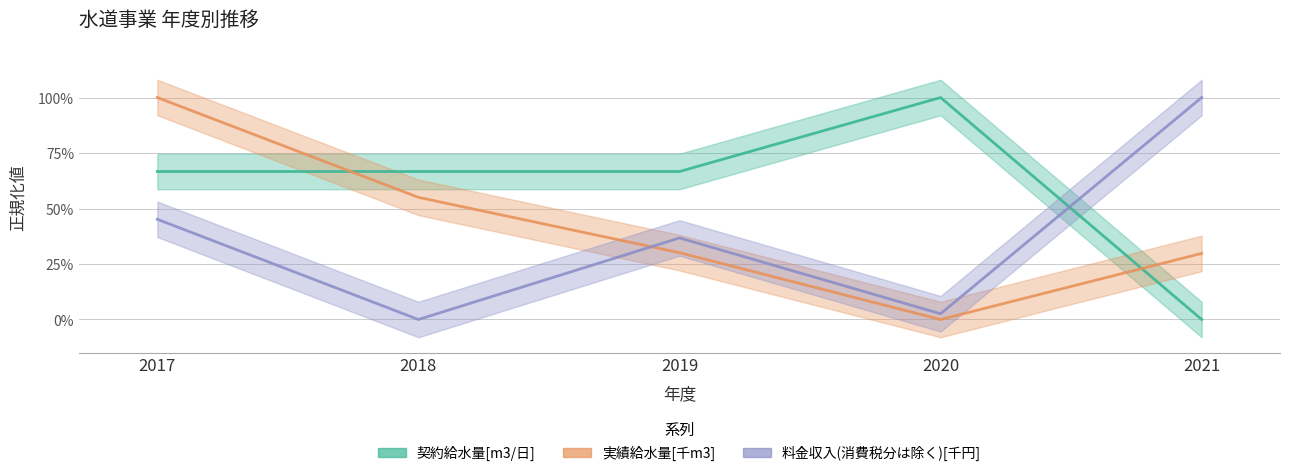

Reading left to right, list all the values displayed in this chart.

契約給水量[m3/日]: 2017=0.7	2018=0.7	2019=0.7	2020=1.0	2021=0.0
実績給水量[千m3]: 2017=1.0	2018=0.6	2019=0.3	2020=0.0	2021=0.3
料金収入(消費税分は除く)[千円]: 2017=0.5	2018=0.0	2019=0.4	2020=0.0	2021=1.0